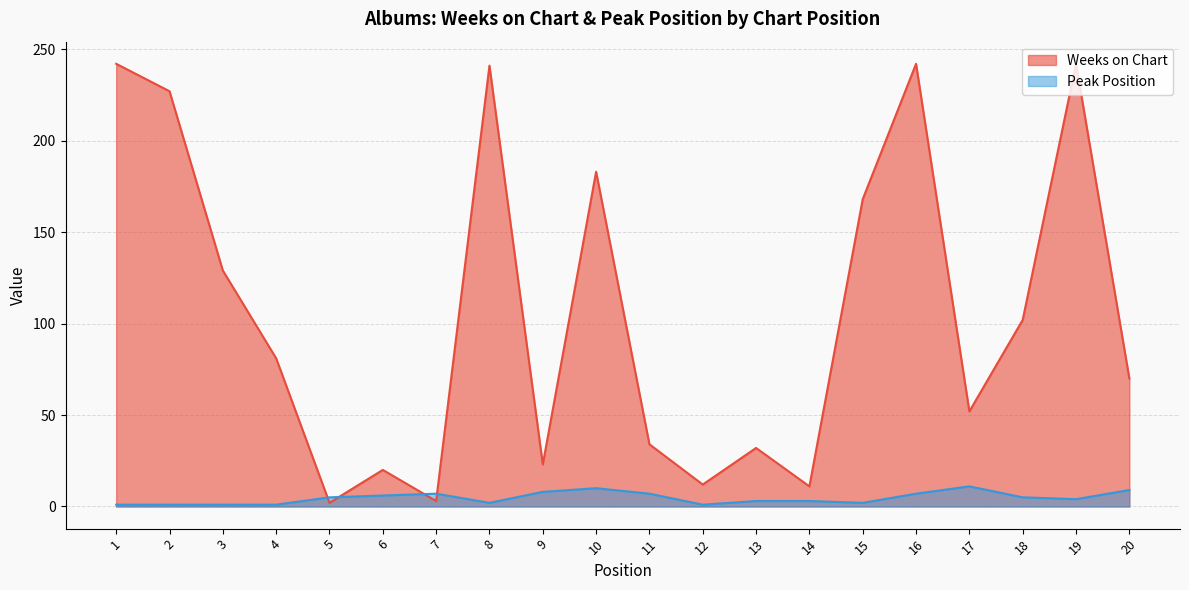

What is the value of the Weeks on Chart point at the 14th from the left?

11